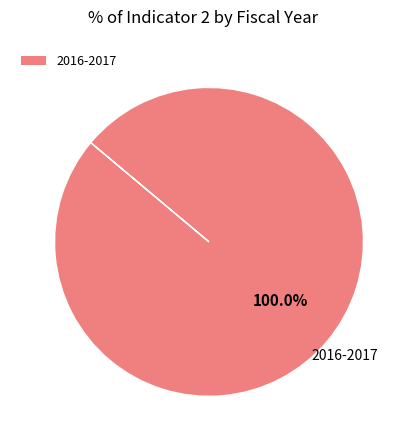

Which category accounts for the majority?

2016-2017